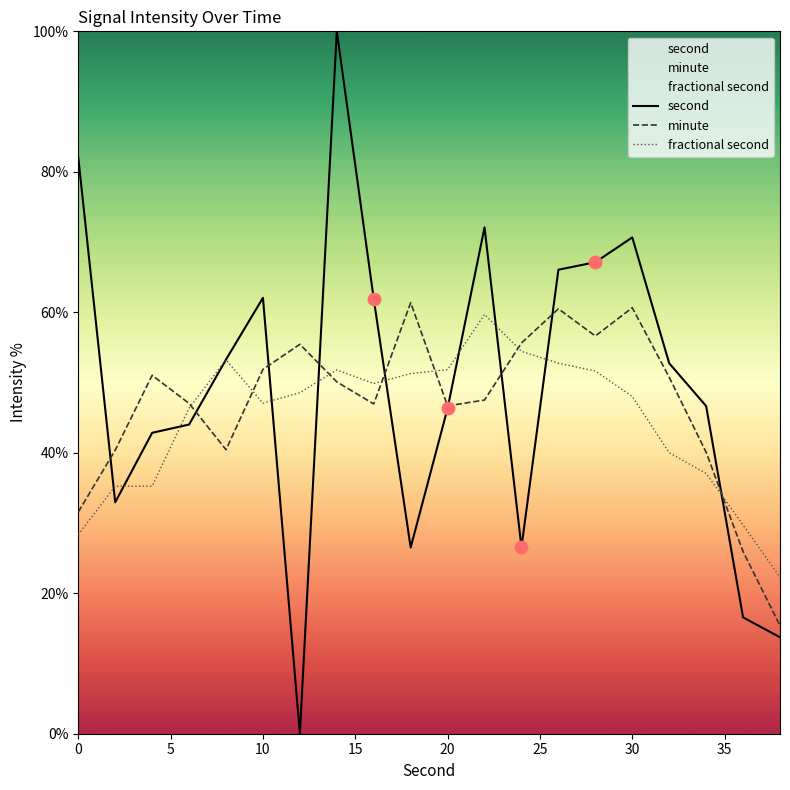

At how many categories does at least one series exceed 78?

2